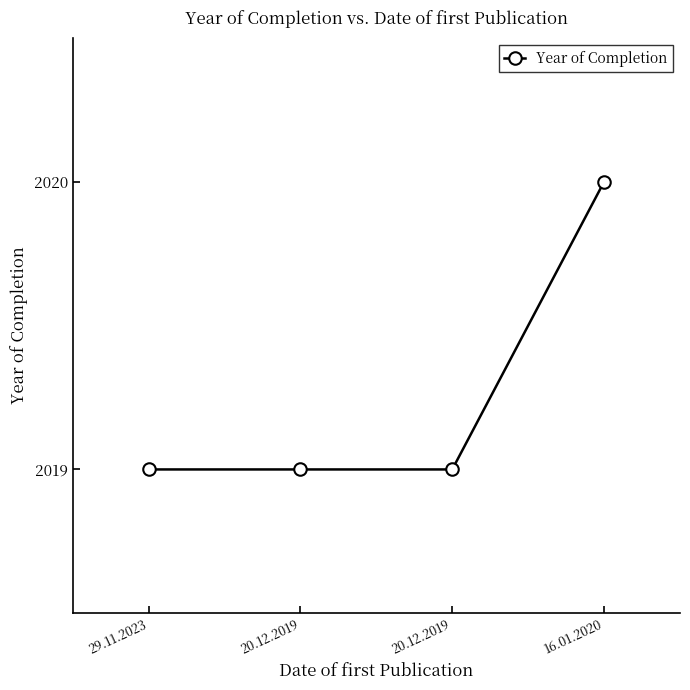

Rank the categories by value from lowest to highest.

29.11.2023, 20.12.2019, 20.12.2019, 16.01.2020